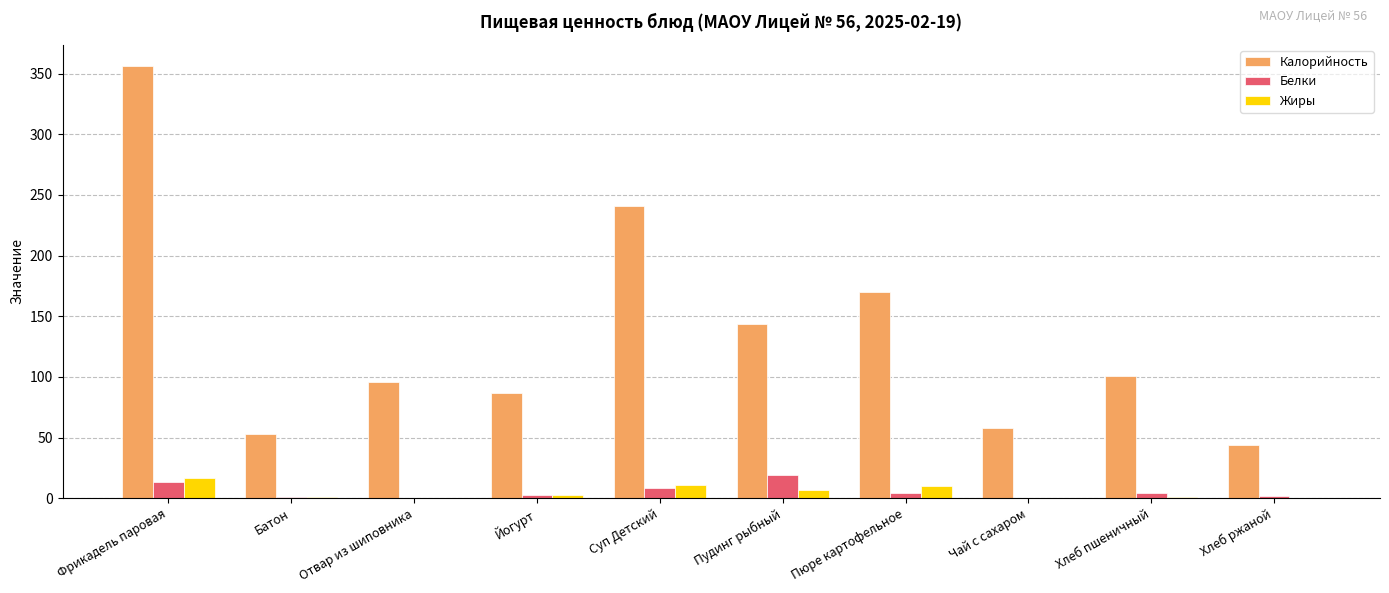

Which series has the largest range (max minus min)?

Калорийность